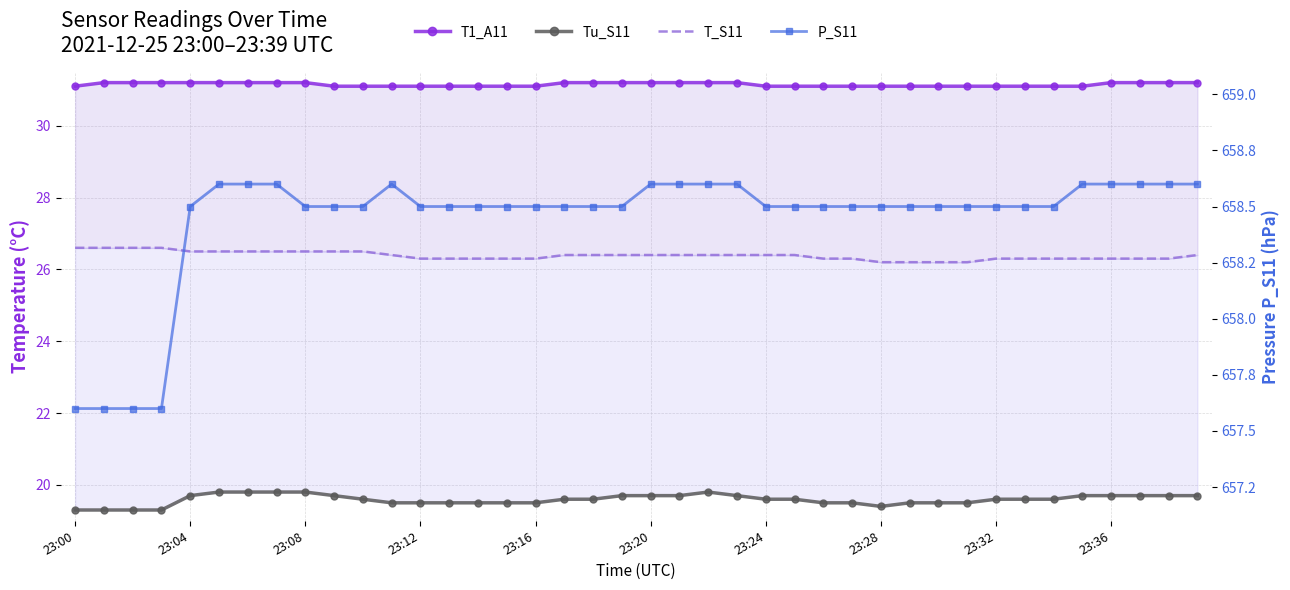

What is the sum of the Tu_S11 values at 31 and 29?

39.0